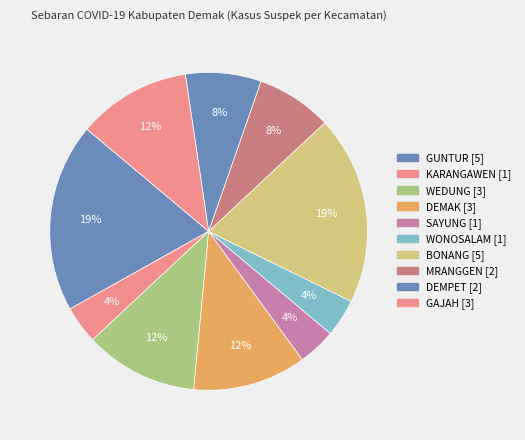

How many slices are in this pie chart?

10